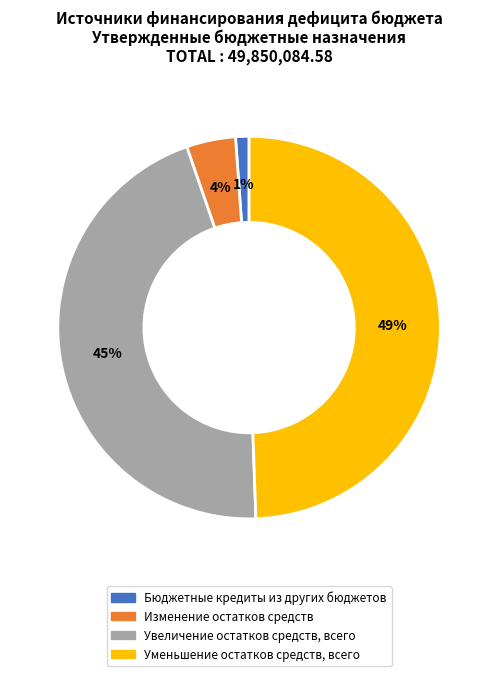

Does any single category account for the majority?

No